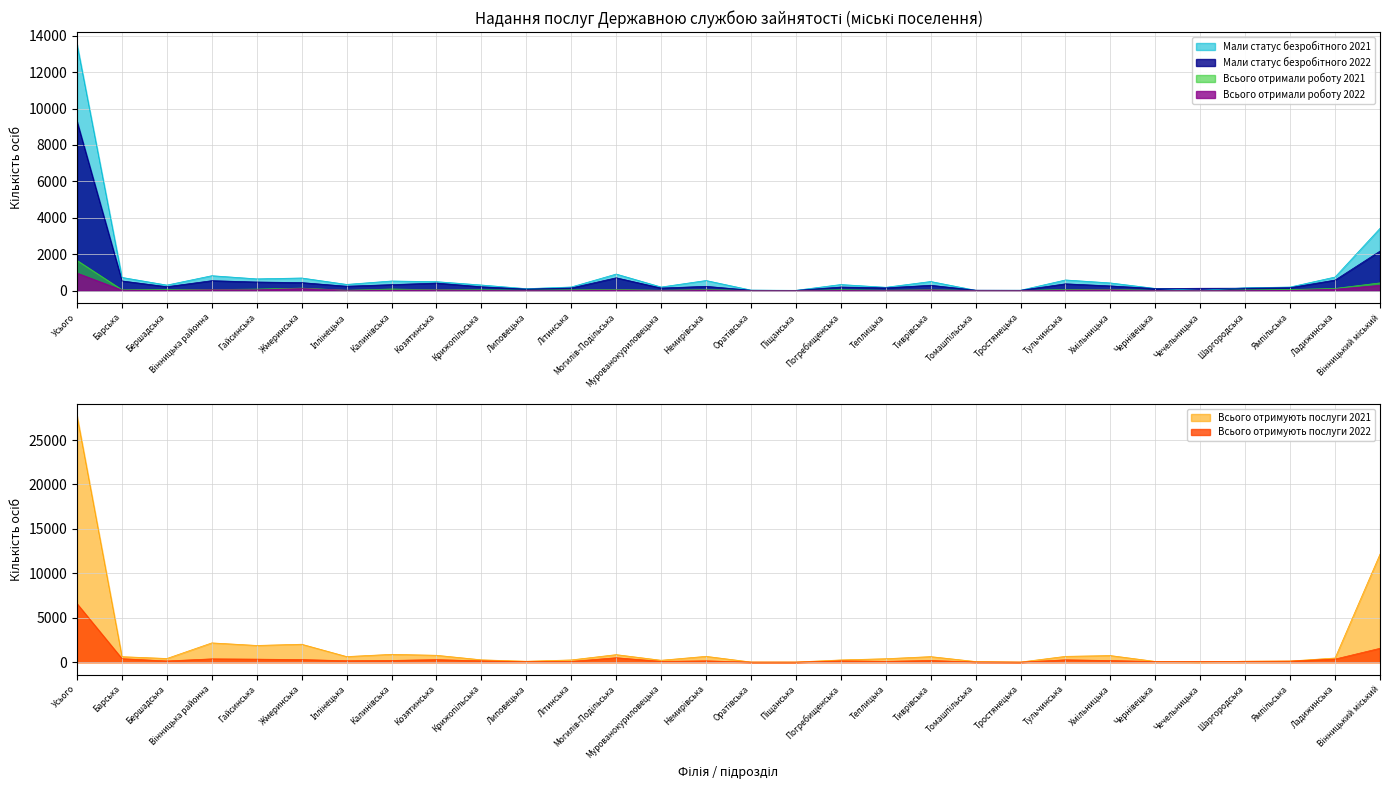

Is it true that Всього отримують послуги 2022 equals 154 at Крижопільська?

True